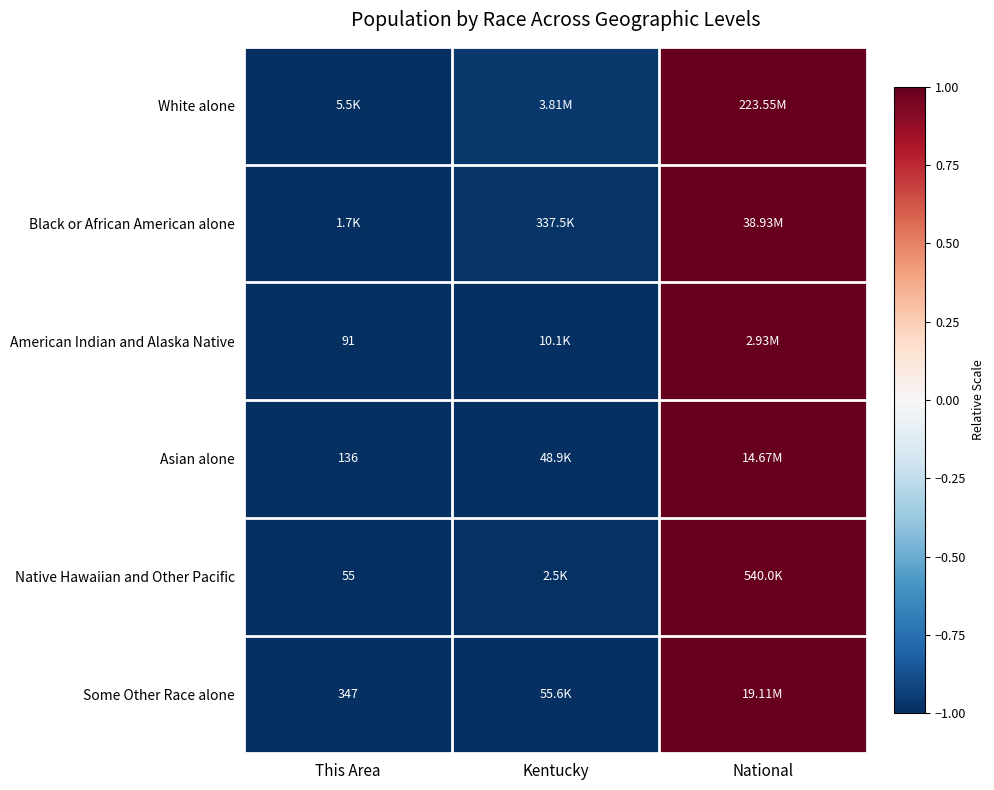

At which label does White alone first exceed 0?

National